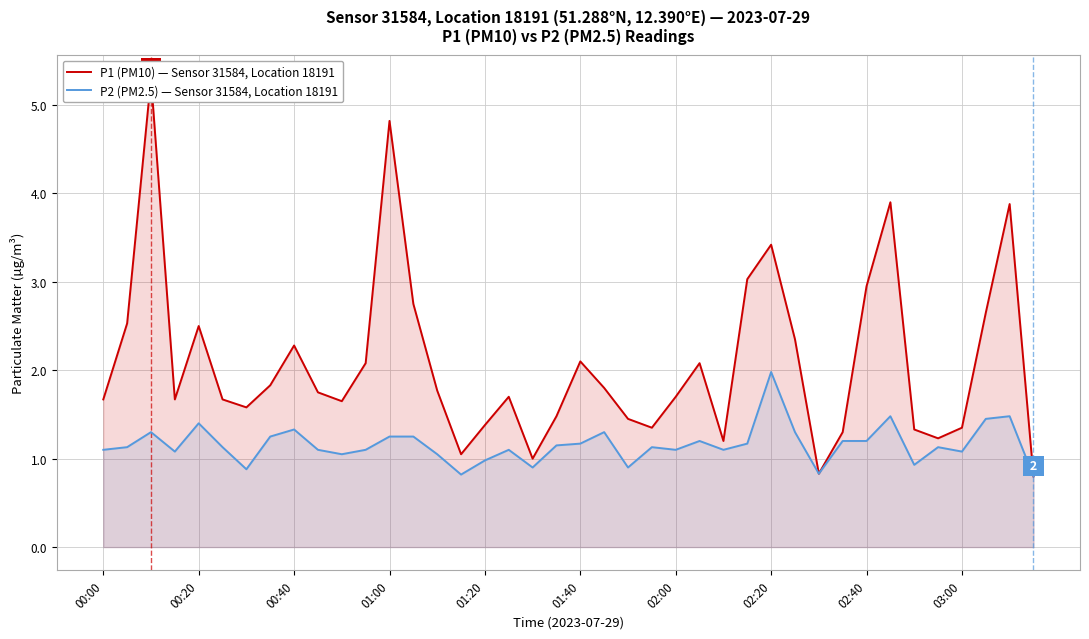

What is the difference between the second highest and minimum values in the P2 (PM2.5) — Sensor 31584, Location 18191 series?

0.7